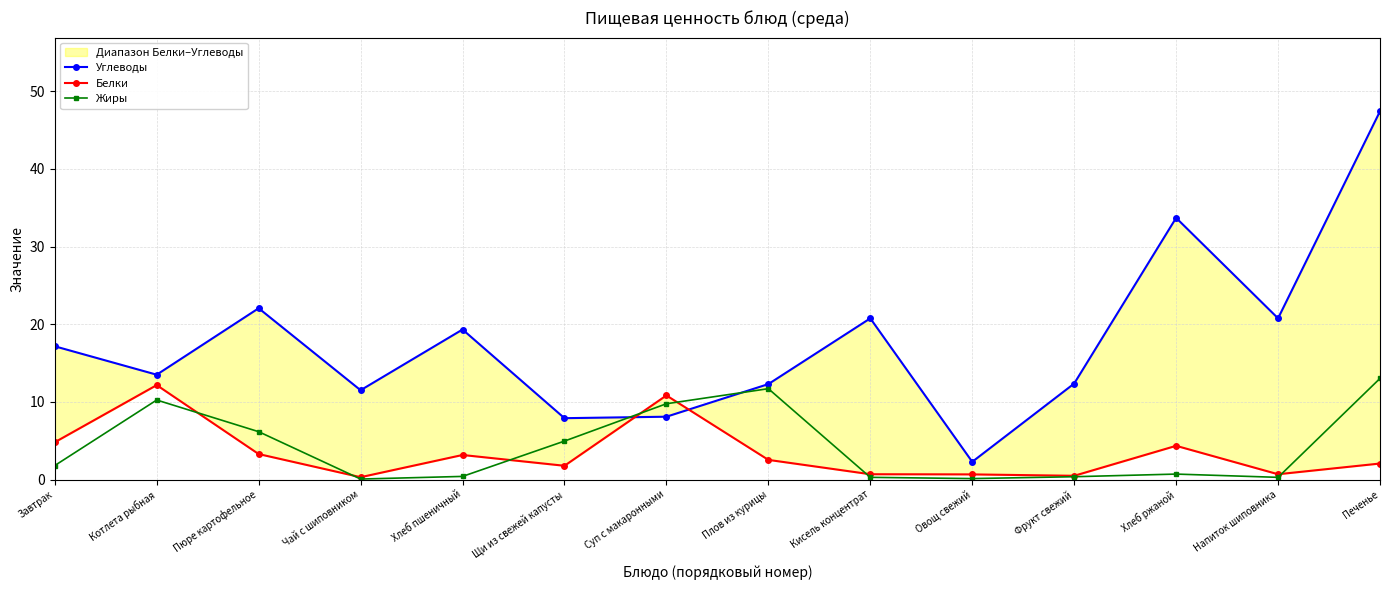

Which series has the widest spread of values?

Углеводы